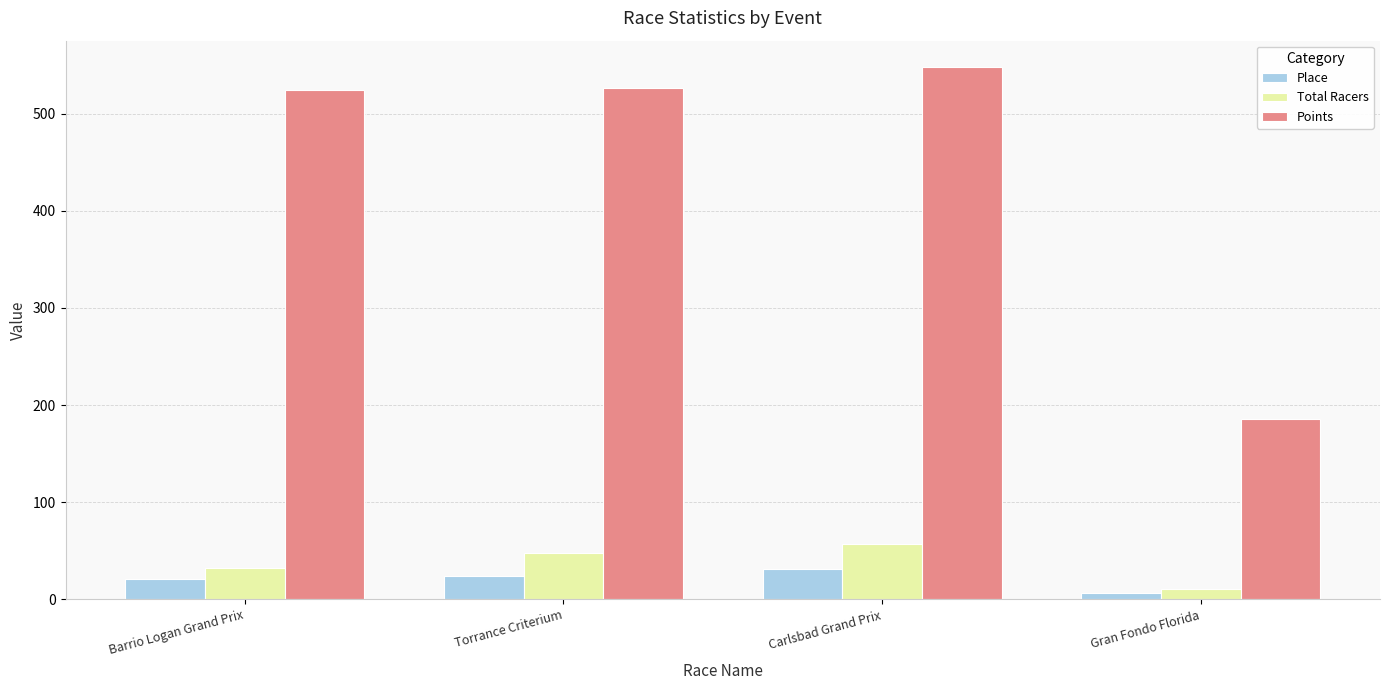

How many bars are there in total?

12